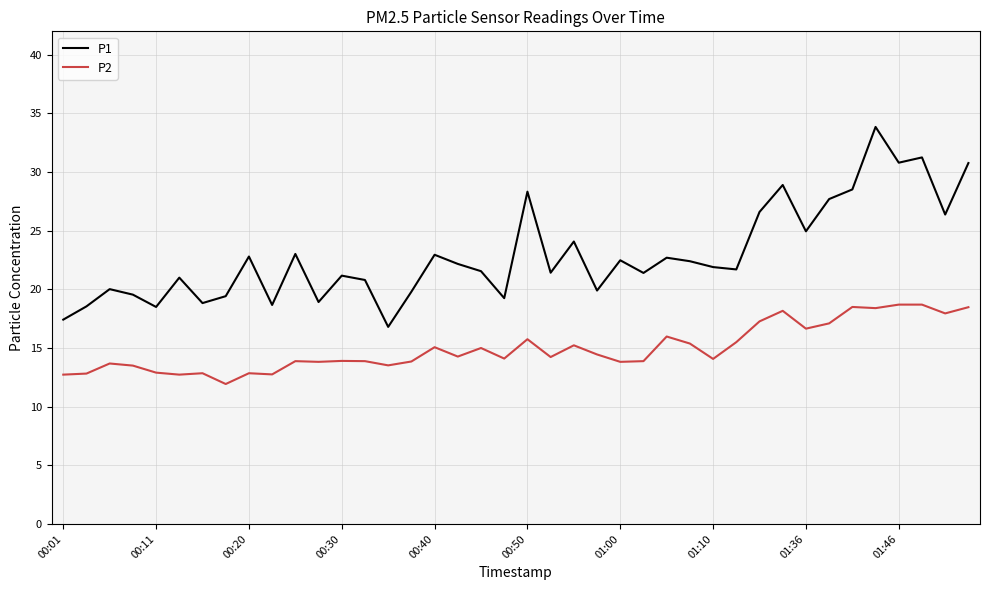

Which series has the largest range (max minus min)?

P1